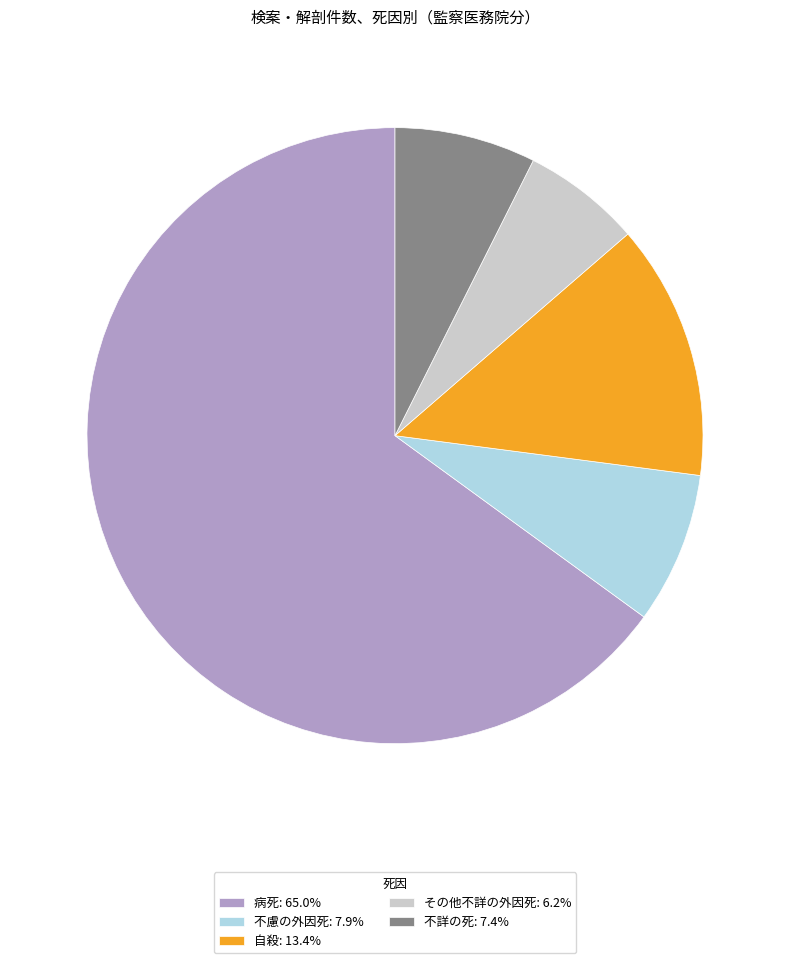

Approximately how many times larger is the value at 病死: 65.0% compared to 不慮の外因死: 7.9%?

8.2